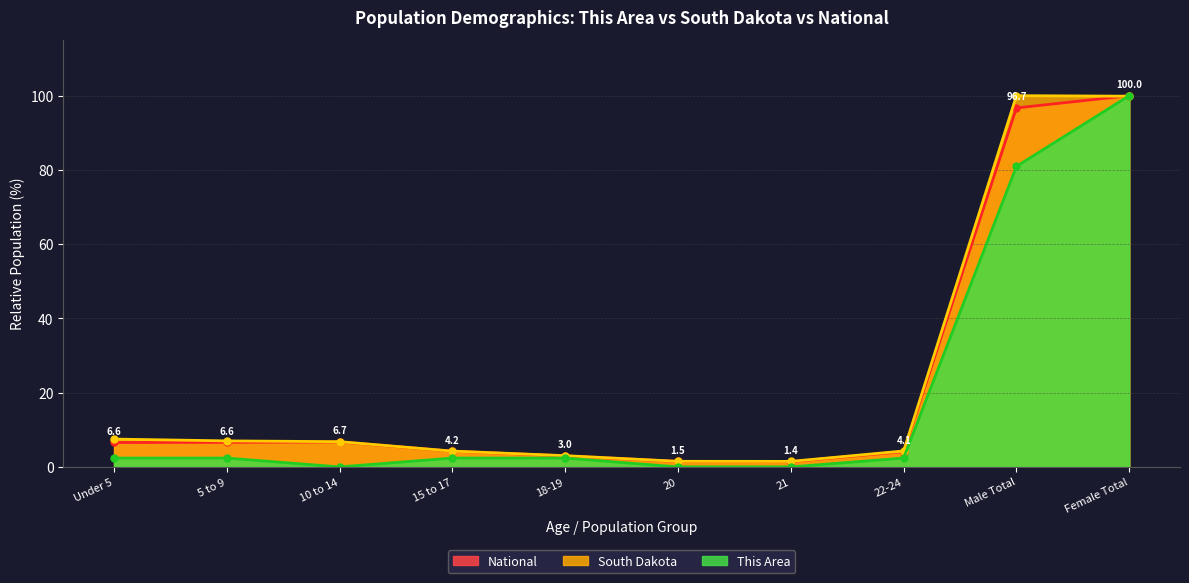

Is the value of National at 20 greater than the value of South Dakota at Male Total?

No